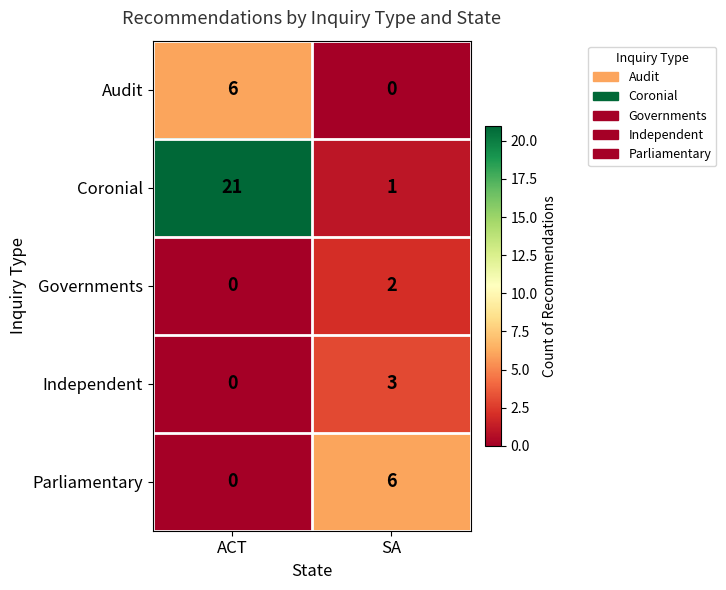

Count the number of data series in this chart.

5